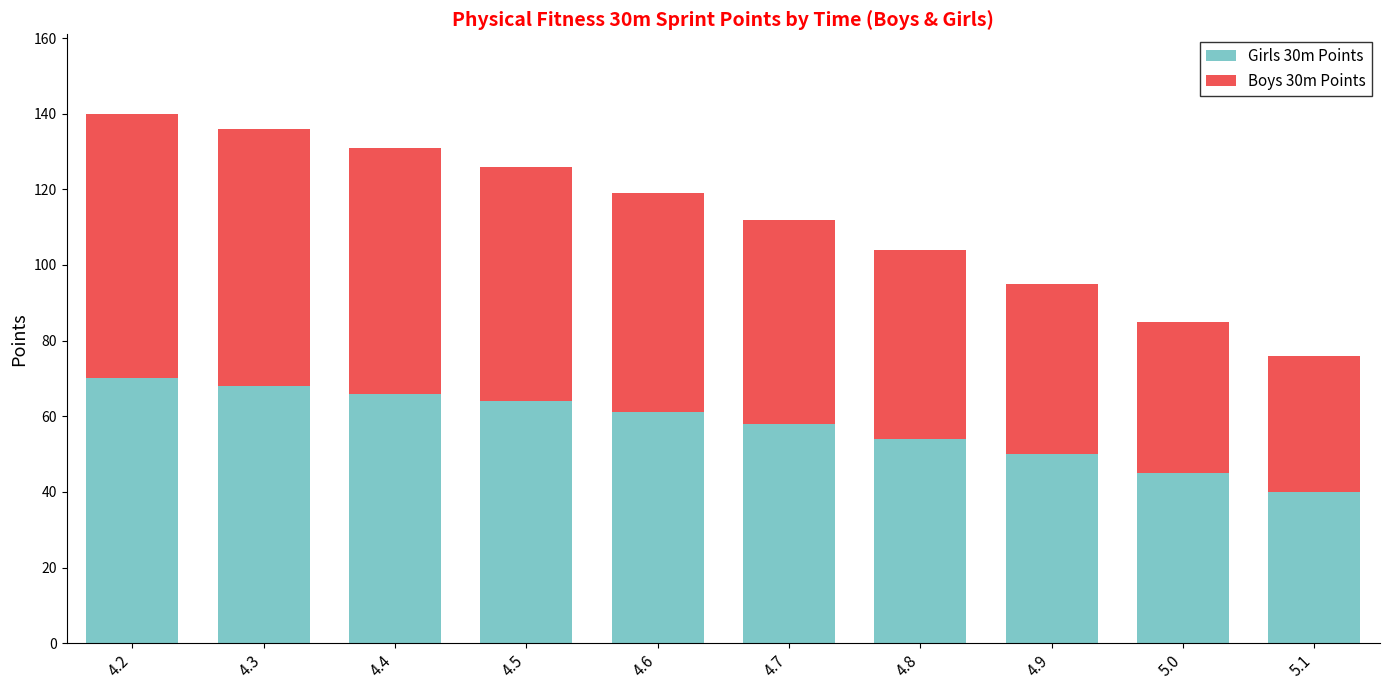

Are the bars grouped side by side (vs. stacked)?

No